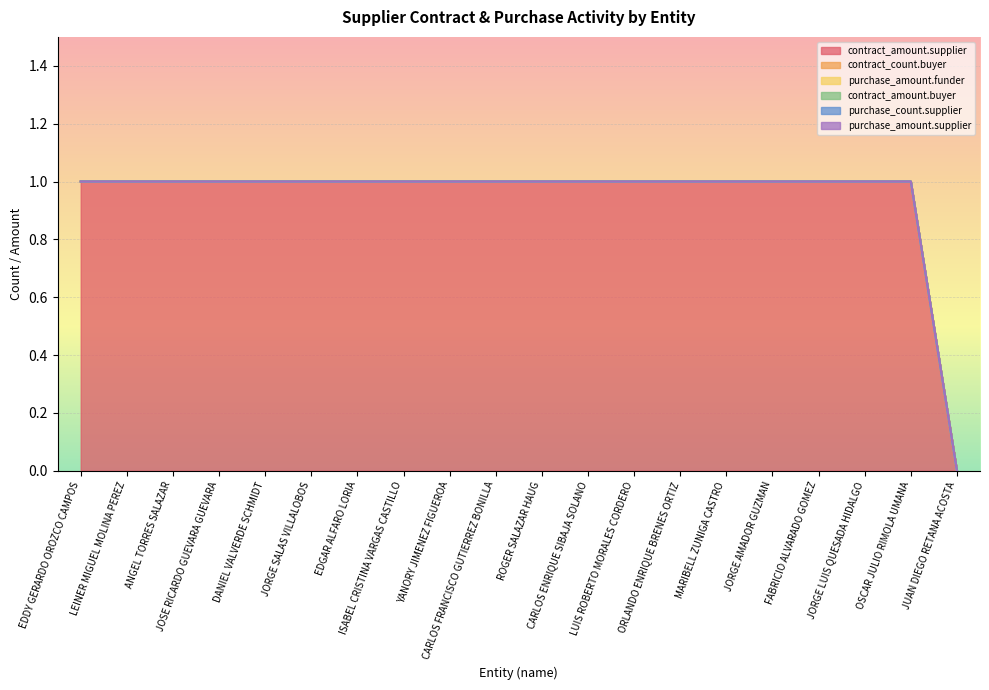

Reading right to left, extract all data points from this chart.

contract_amount.supplier: 0	1	1	1	1	1	1	1	1	1	1	1	1	1	1	1	1	1	1	1
contract_count.buyer: 0	0	0	0	0	0	0	0	0	0	0	0	0	0	0	0	0	0	0	0
purchase_amount.funder: 0	0	0	0	0	0	0	0	0	0	0	0	0	0	0	0	0	0	0	0
contract_amount.buyer: 0	0	0	0	0	0	0	0	0	0	0	0	0	0	0	0	0	0	0	0
purchase_count.supplier: 0	0	0	0	0	0	0	0	0	0	0	0	0	0	0	0	0	0	0	0
purchase_amount.supplier: 0	0	0	0	0	0	0	0	0	0	0	0	0	0	0	0	0	0	0	0